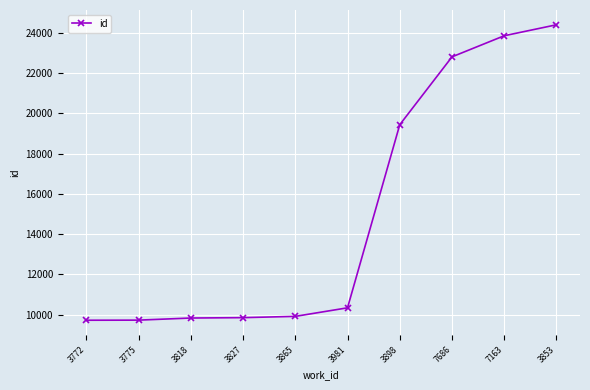

What is the label of the 9th point from the right?

3775